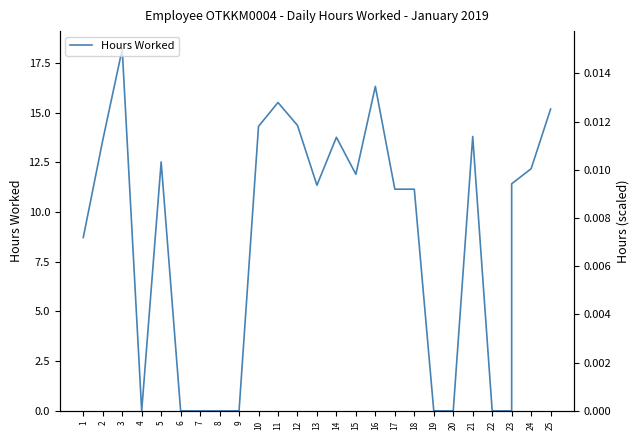

How many lines are shown in the chart?

1